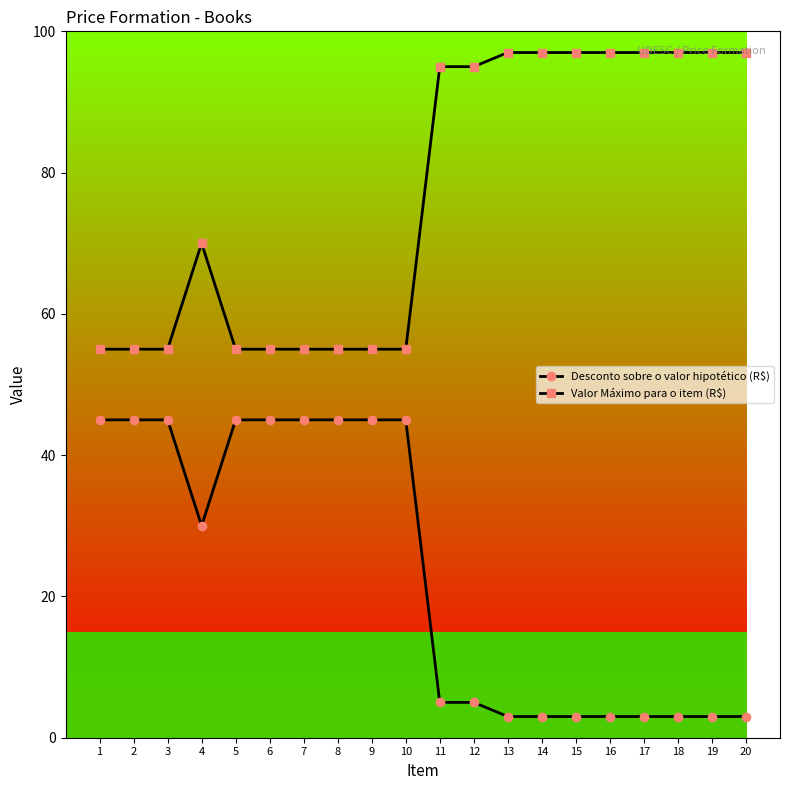

What is the spread (max minus min) of values at 15?

94